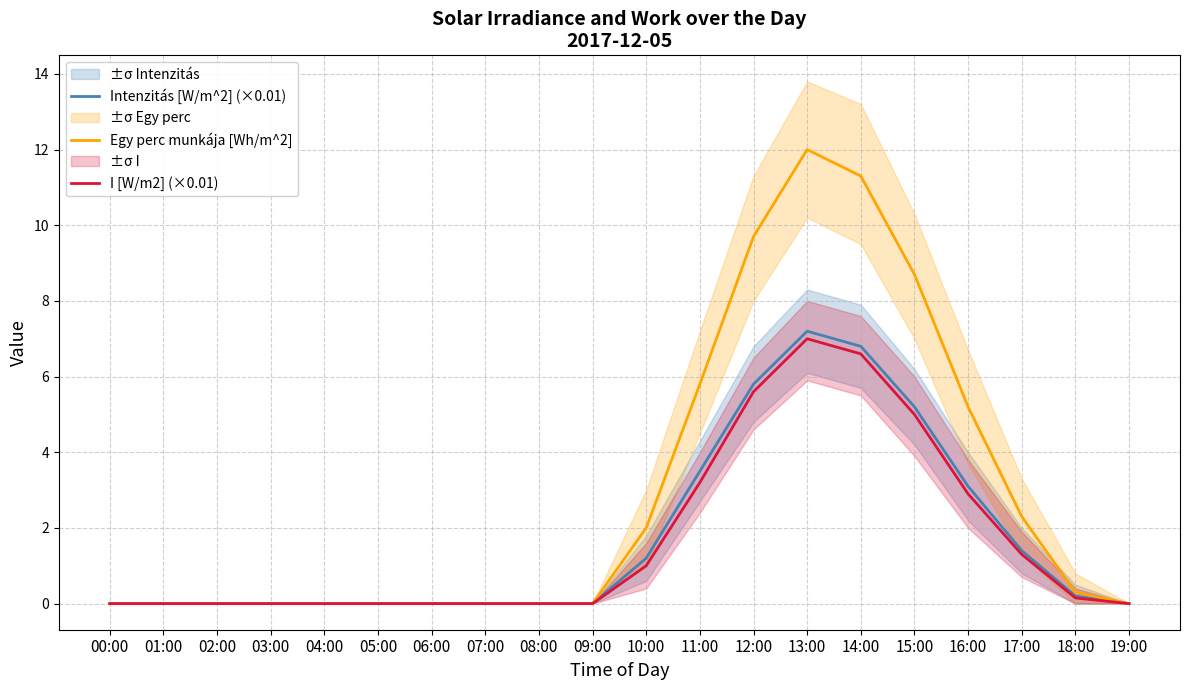

What is the difference between the maximum and minimum values in the Egy perc munkája [Wh/m^2] series?

12.0